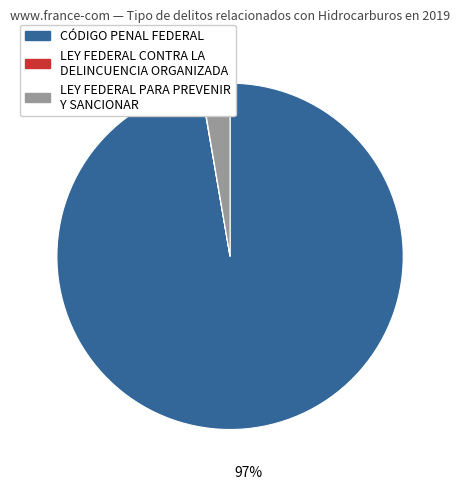

Is there any slice that represents more than half of the pie?

Yes